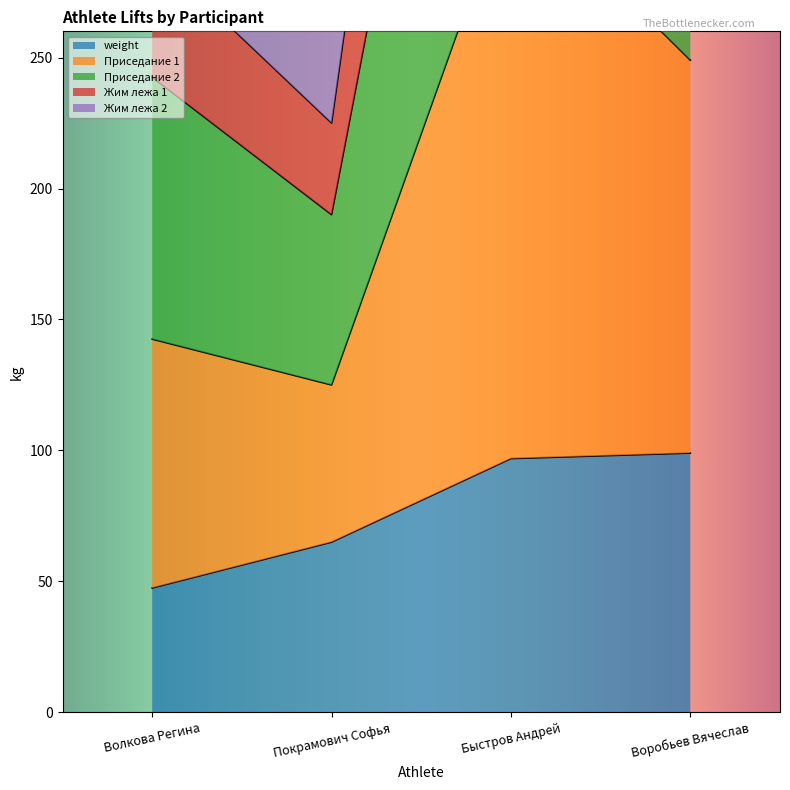

At which label does weight reach its minimum?

Волкова Регина